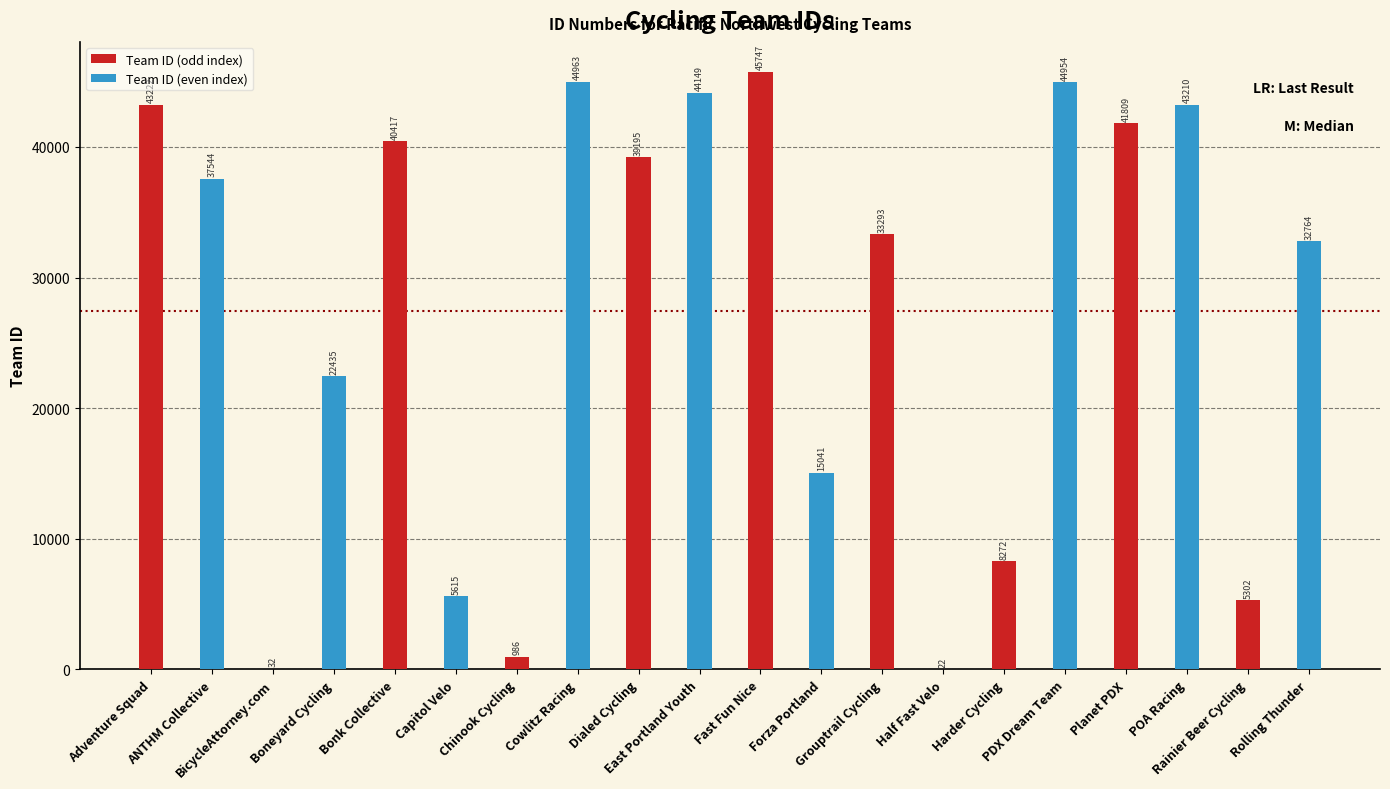

Are the bars horizontal?

No